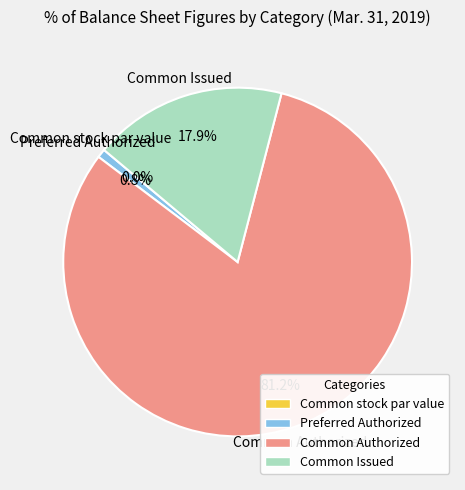

Combined, what portion of the pie is Preferred Authorized and Common stock par value?

0.8%